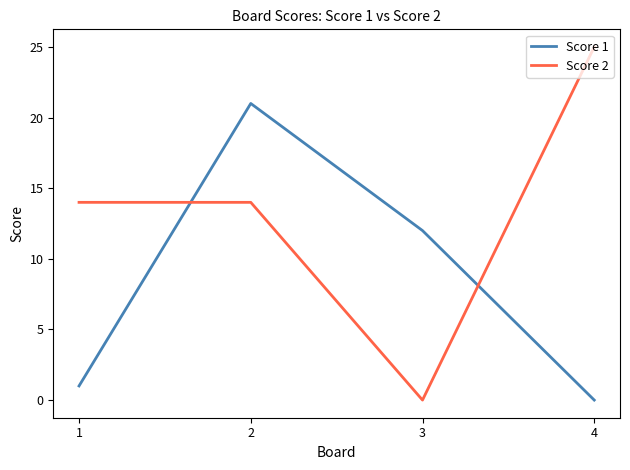

Is this an area chart (filled region under the line)?

No